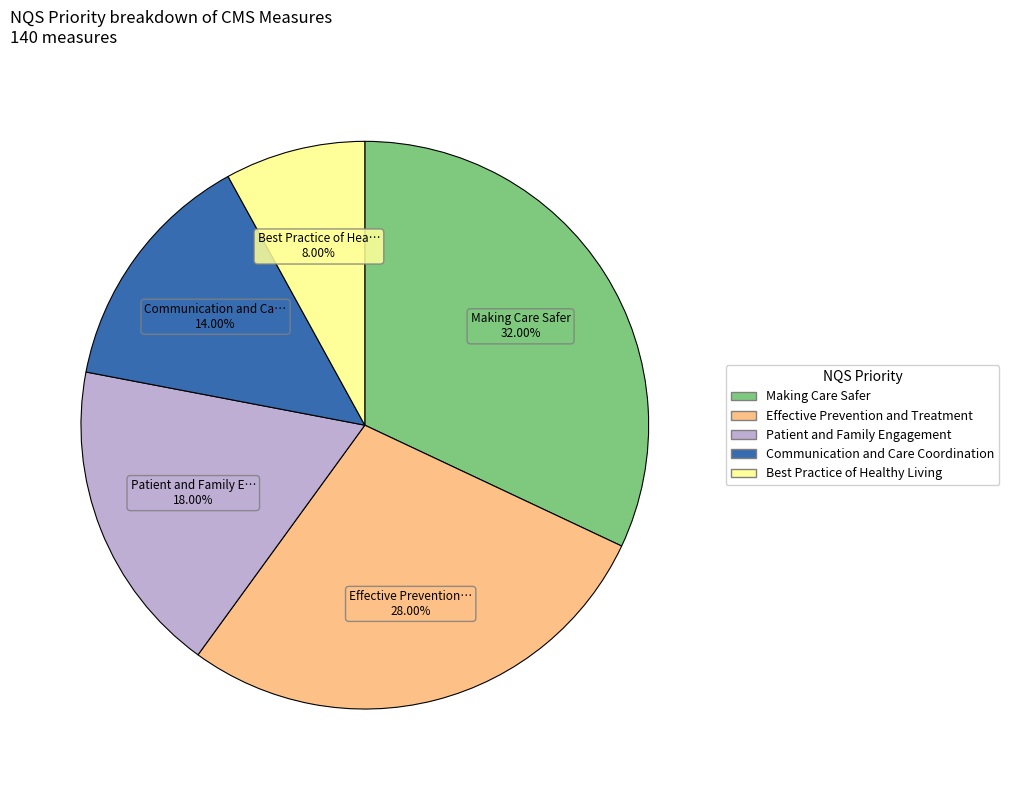

Rank the categories by value from lowest to highest.

Best Practice of Healthy Living, Communication and Care Coordination, Patient and Family Engagement, Effective Prevention and Treatment, Making Care Safer